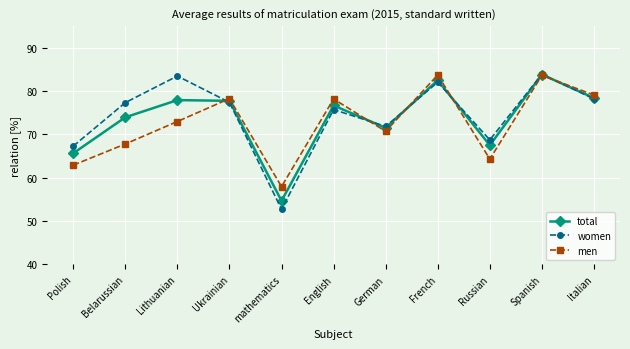

What are all the series names shown in the legend?

total, women, men